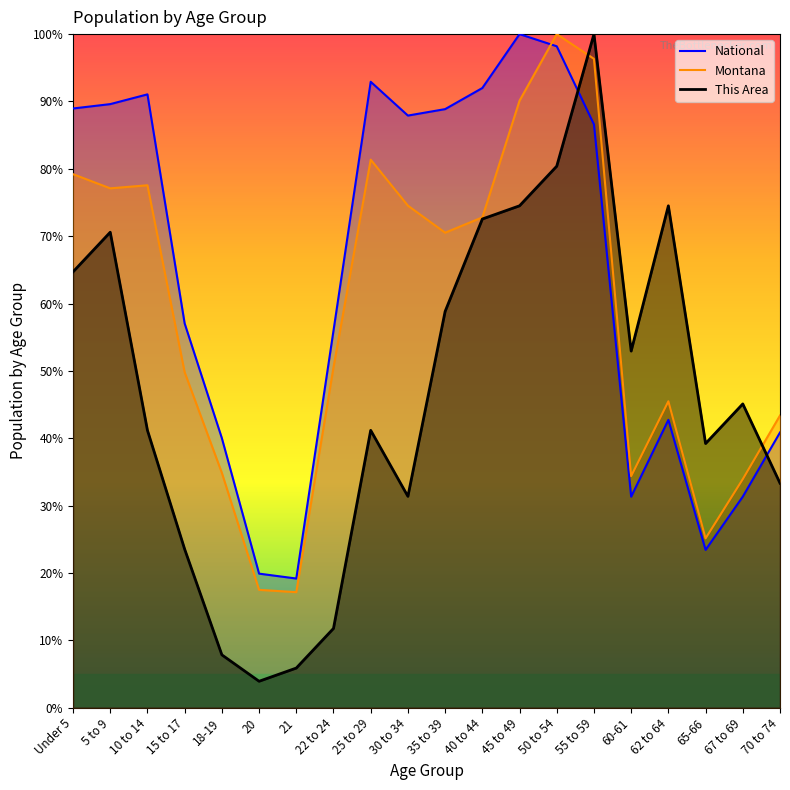

Which series ends up on top after the final intersection of Montana and This Area?

Montana